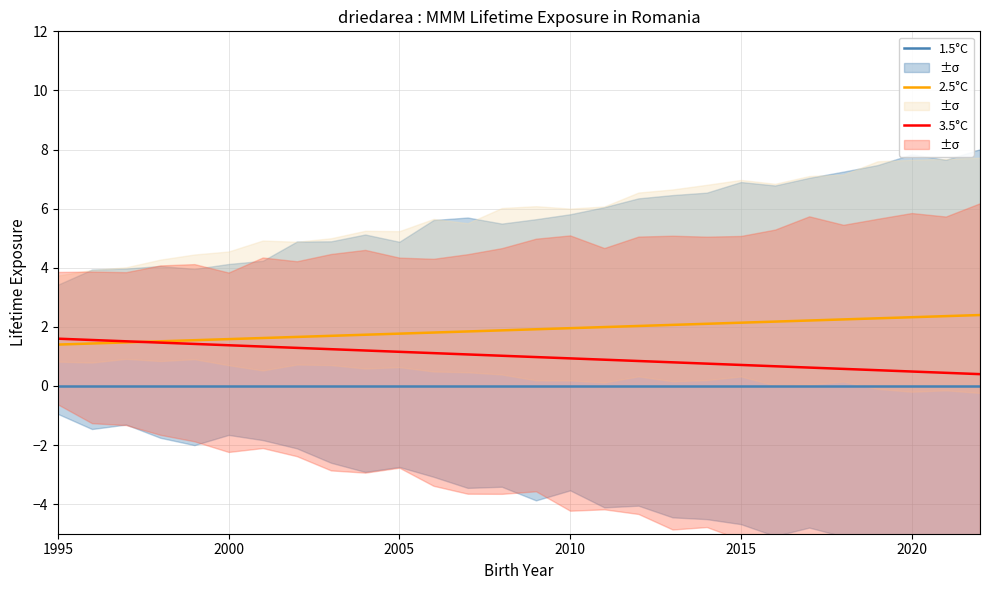

The 3.5°C series shows 1.6 at 1995. True or false?

True